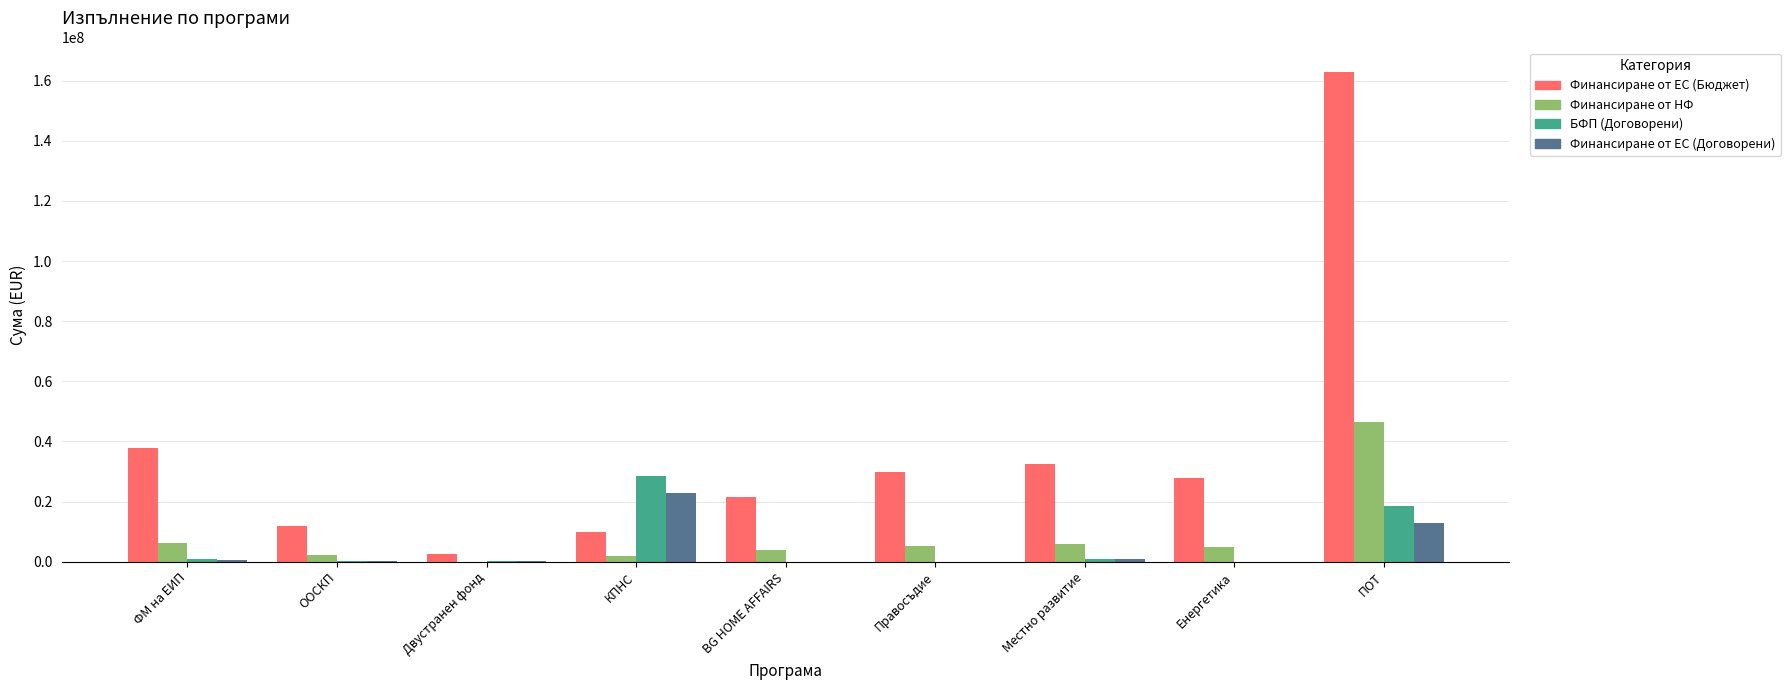

Which series changed the most between BG HOME AFFAIRS and ПОТ?

Финансиране от ЕС (Бюджет)